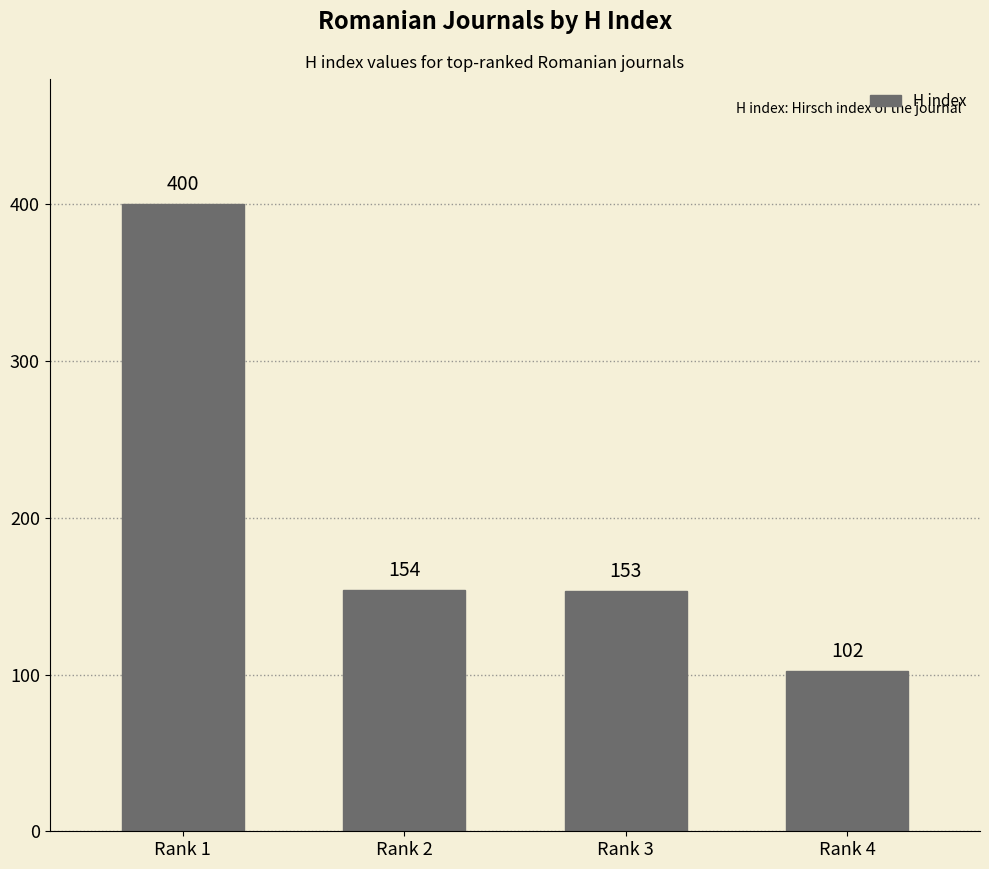

Count the number of data series in this chart.

1